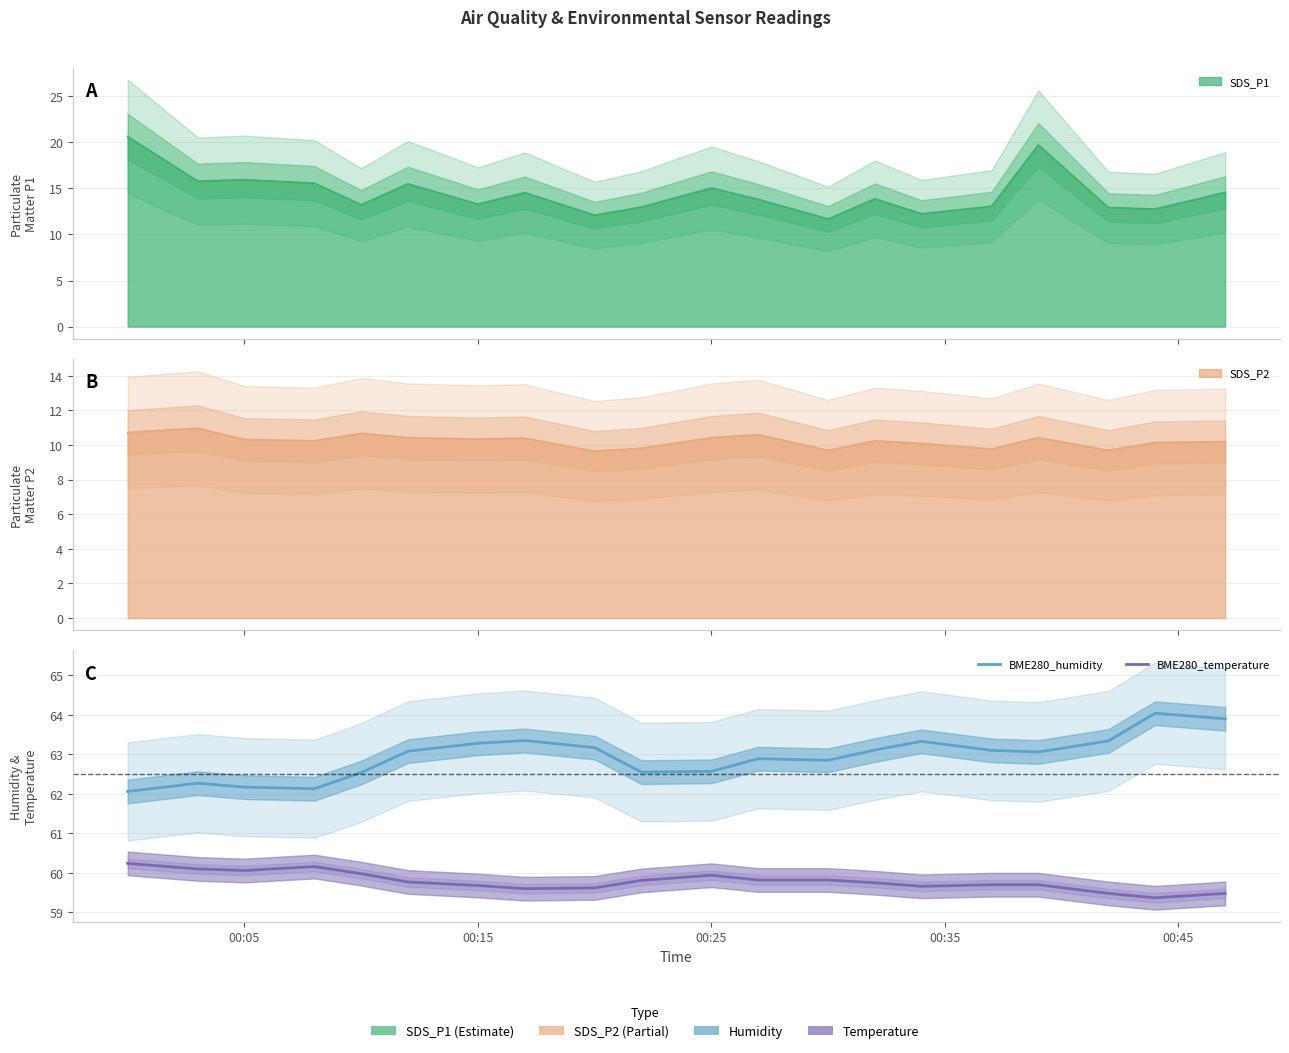

Is the value of BME280_temperature at 6 greater than the value of BME280_humidity at 00:15?

No